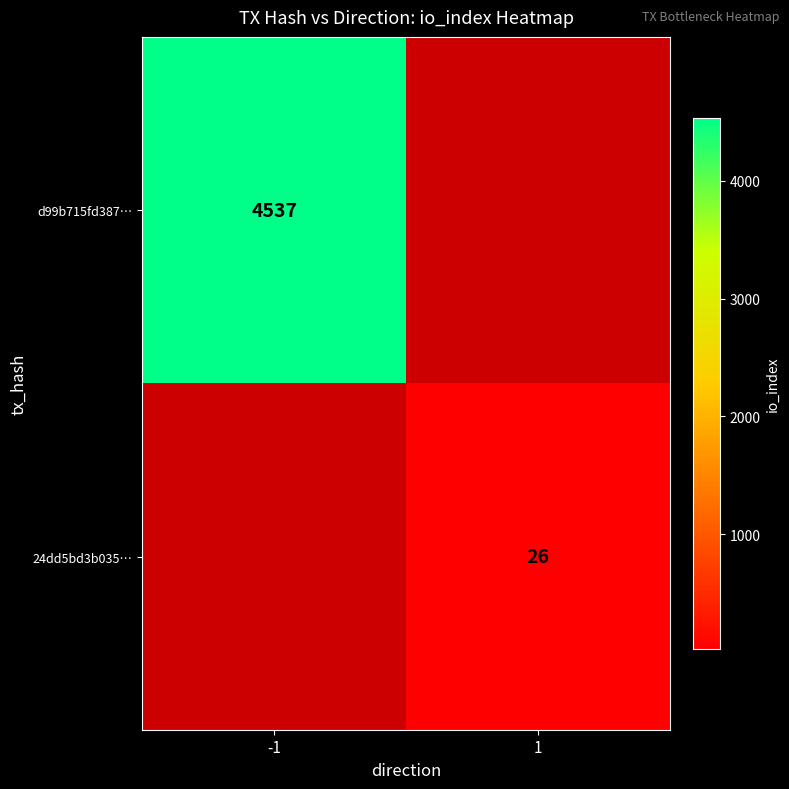

Is the value of d99b715fd387… at -1 greater than the value of 24dd5bd3b035… at 1?

Yes